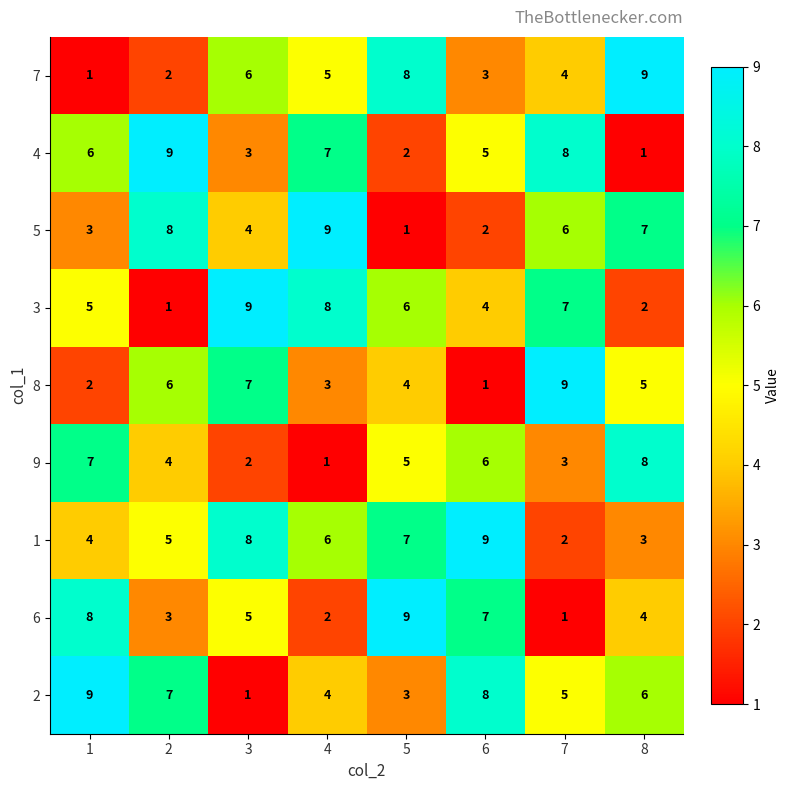

What is the spread (max minus min) of values at 2?

8